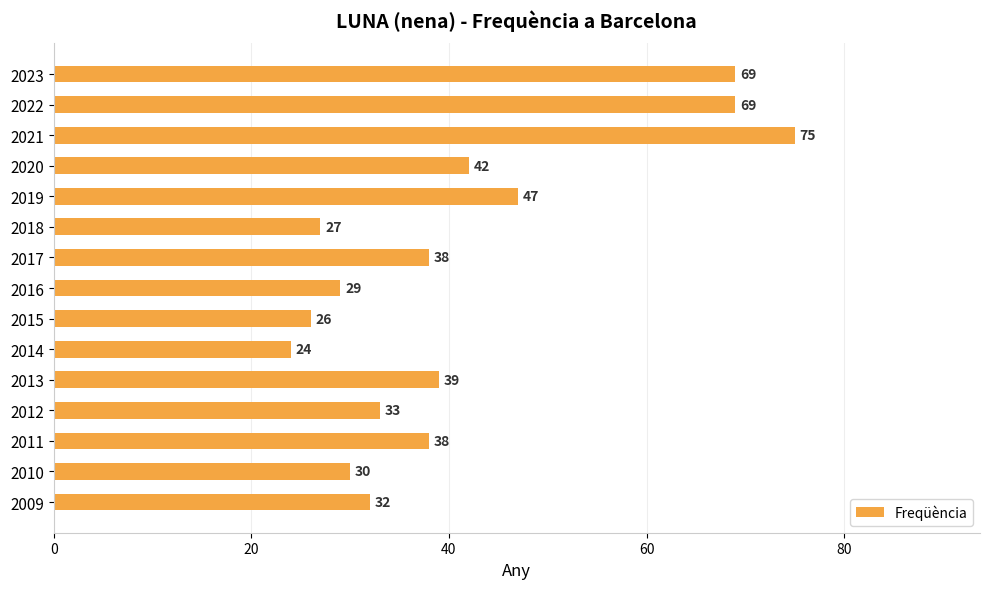

Does the chart contain stacked bars?

No